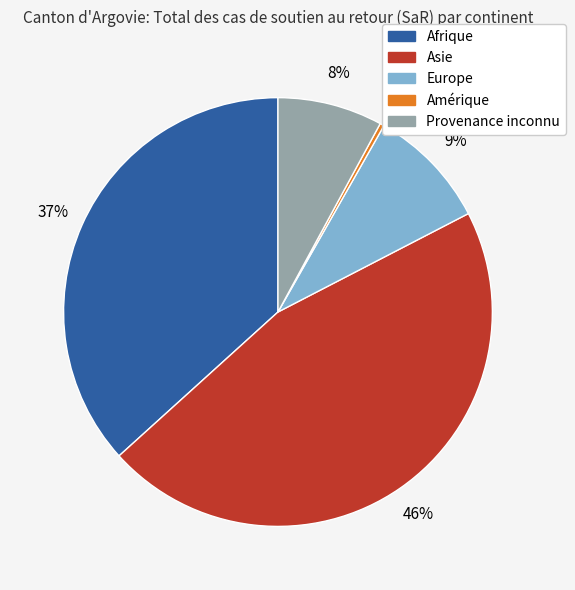

Rank the categories by value from lowest to highest.

Amérique, Provenance inconnu, Europe, Afrique, Asie